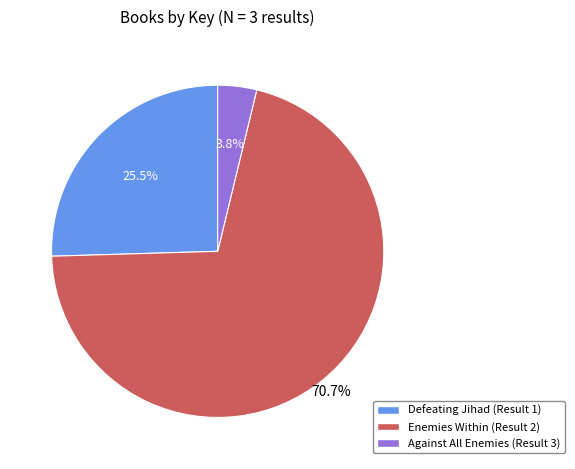

Rank the categories by value from lowest to highest.

Against All Enemies (Result 3), Defeating Jihad (Result 1), Enemies Within (Result 2)